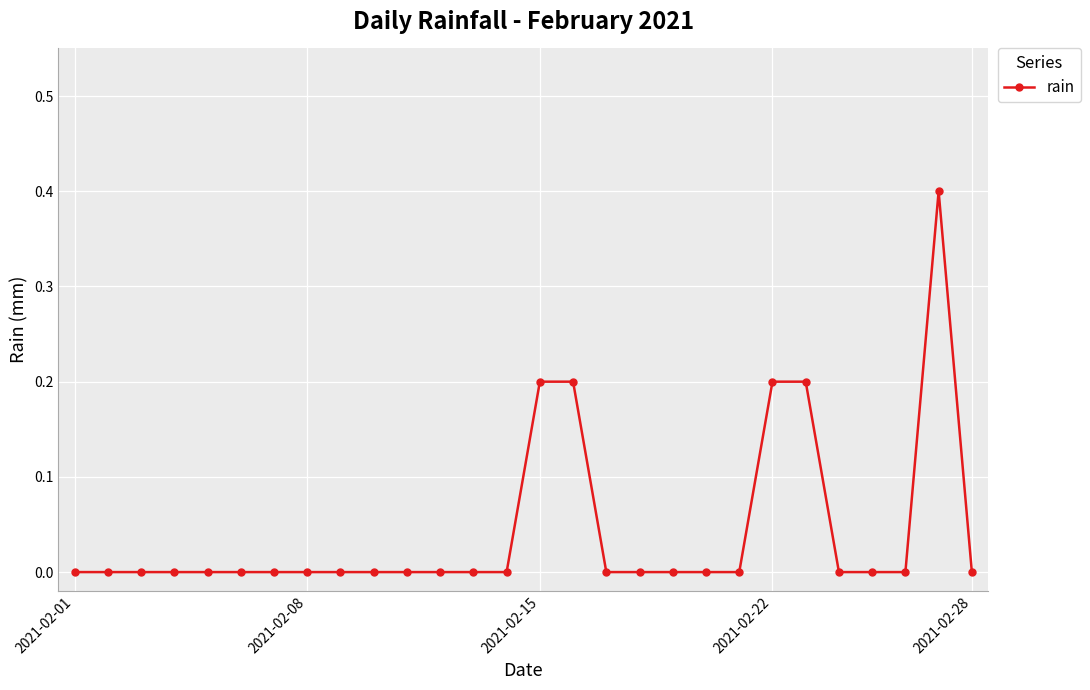

True or false: the data has more than 0 interior local peaks.

True